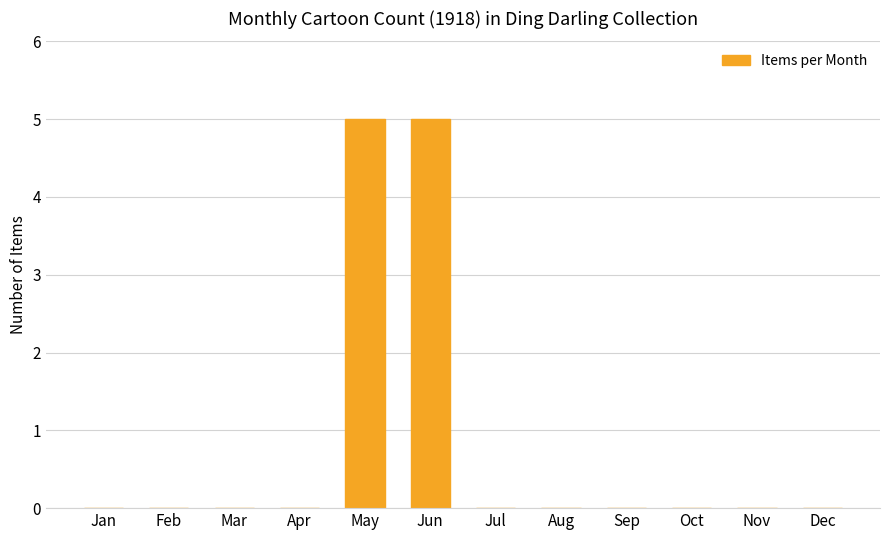

What is the sum of the values at May and Oct?

5